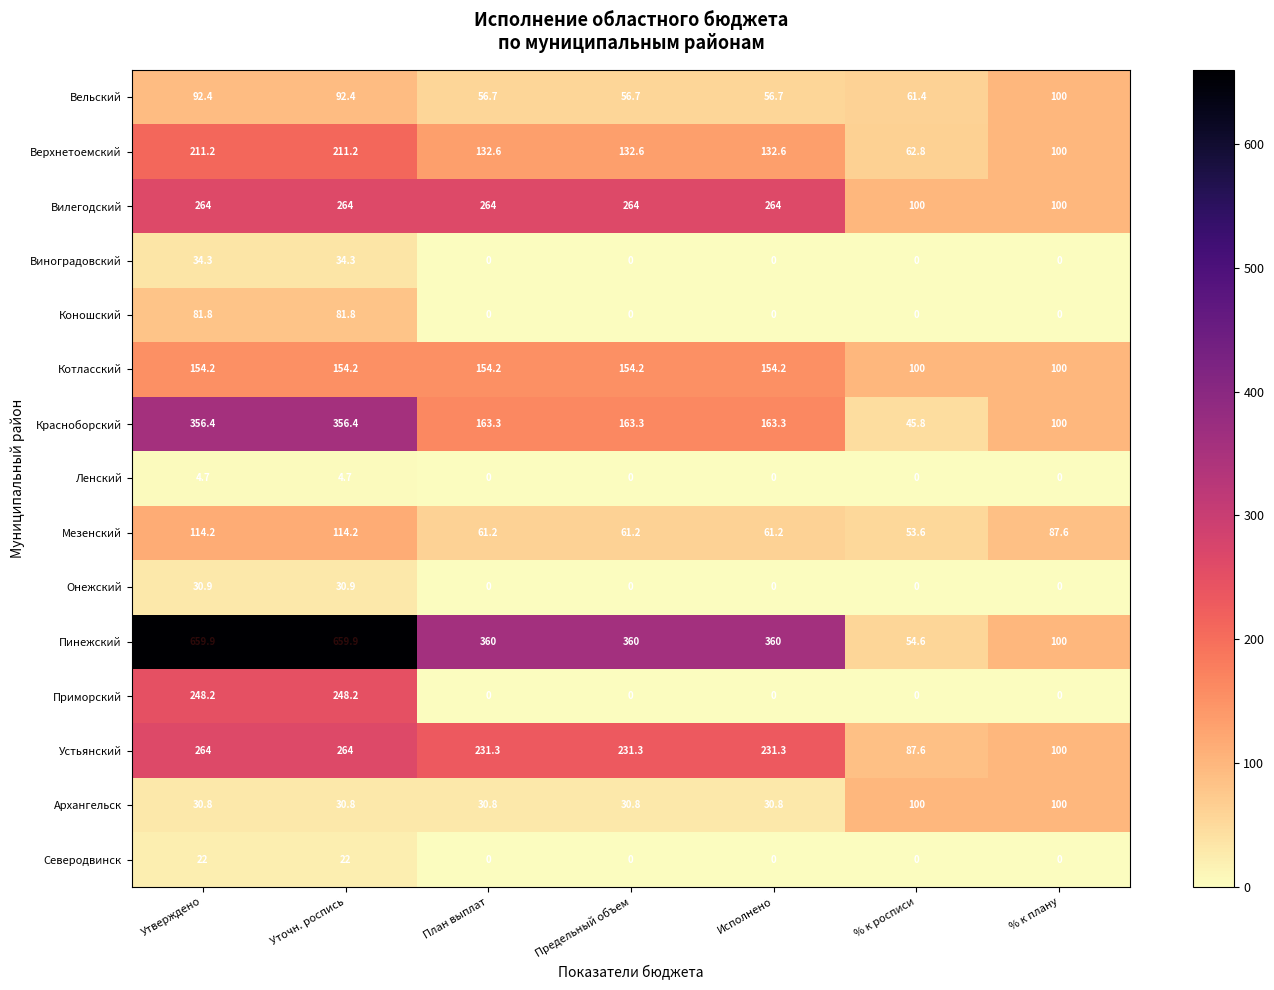

What is the total value across all series at Предельный объем?

1454.1